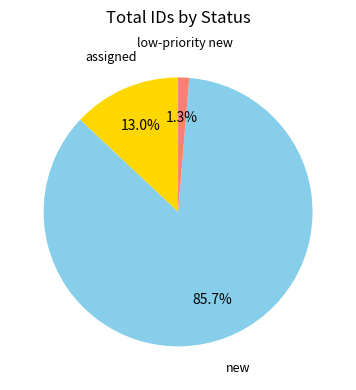

Is there a majority slice in this chart?

Yes